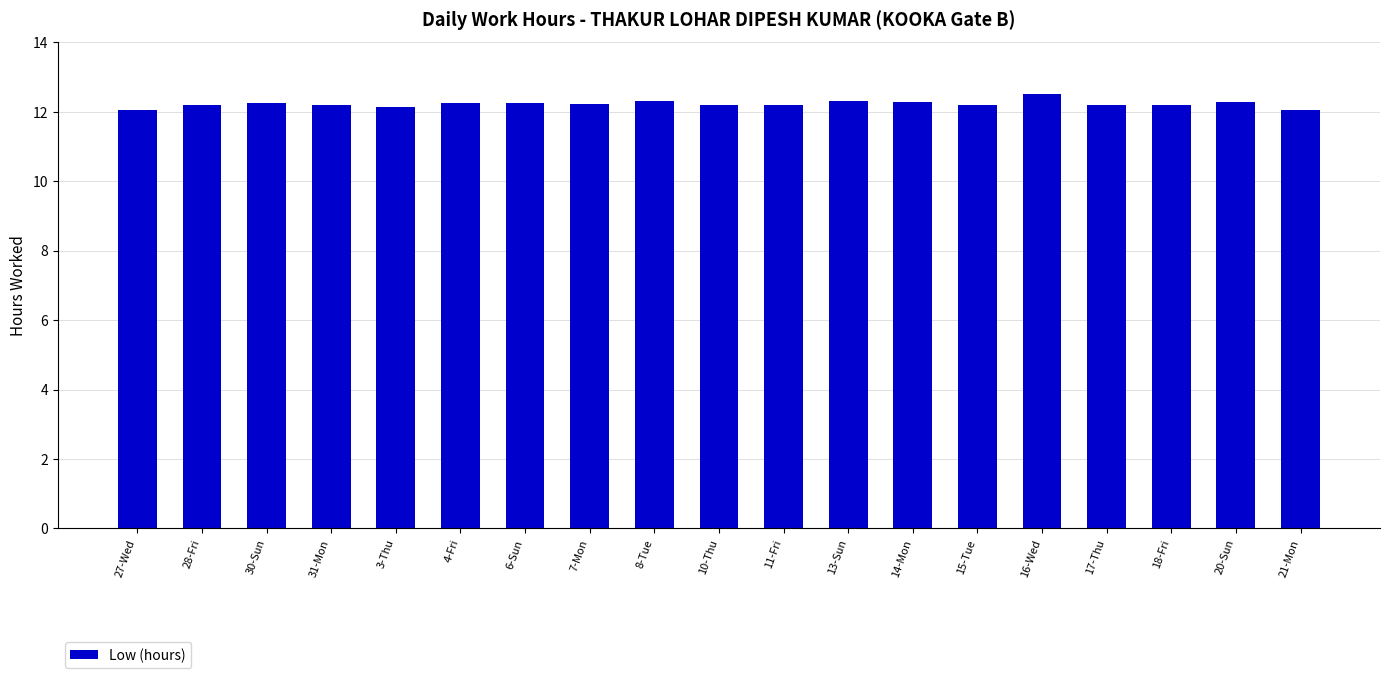

What is the minimum value shown in the chart?

12.1